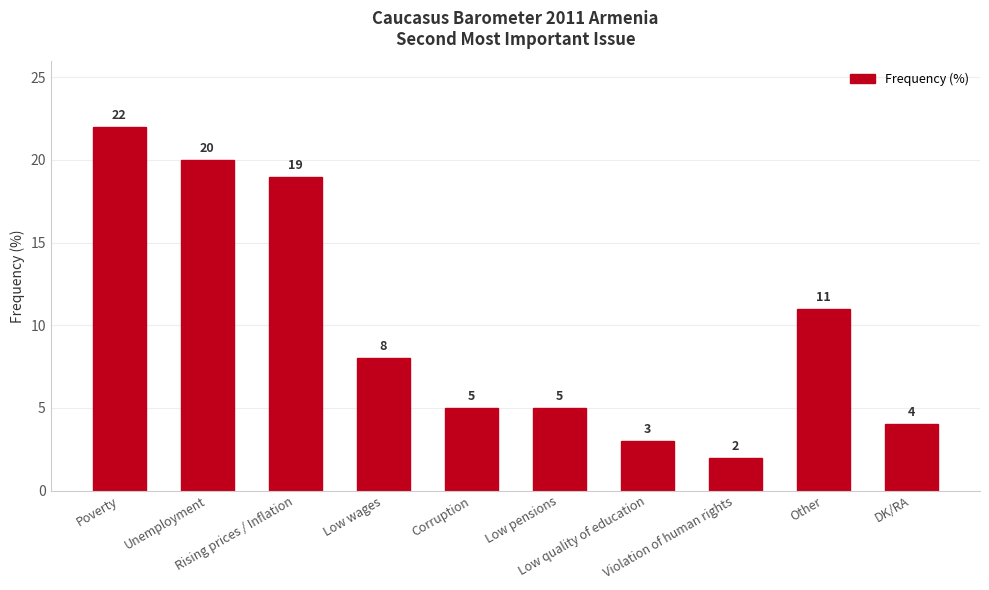

Which label corresponds to the largest value in the chart?

Poverty